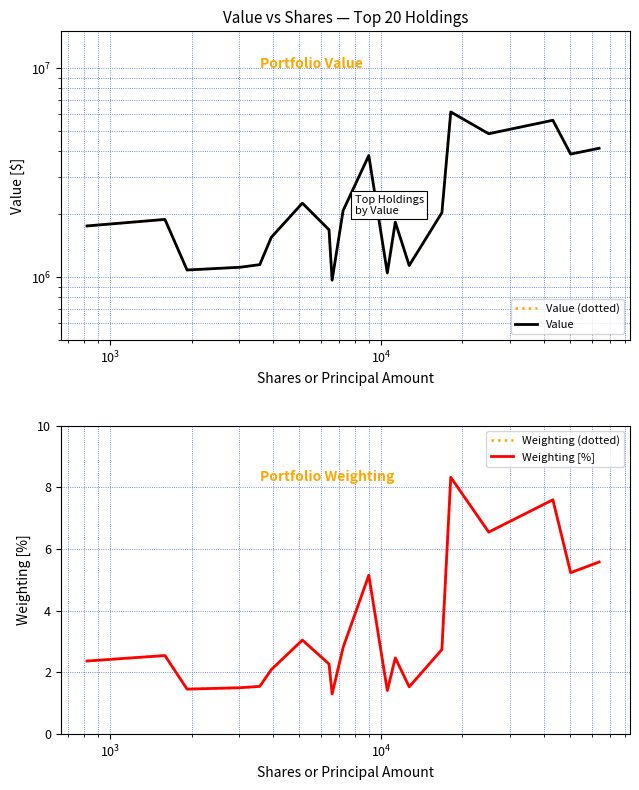

Is the value of Value (dotted) at 12 greater than the value of Weighting [%] at $\mathdefault{10^{3}}$?

Yes